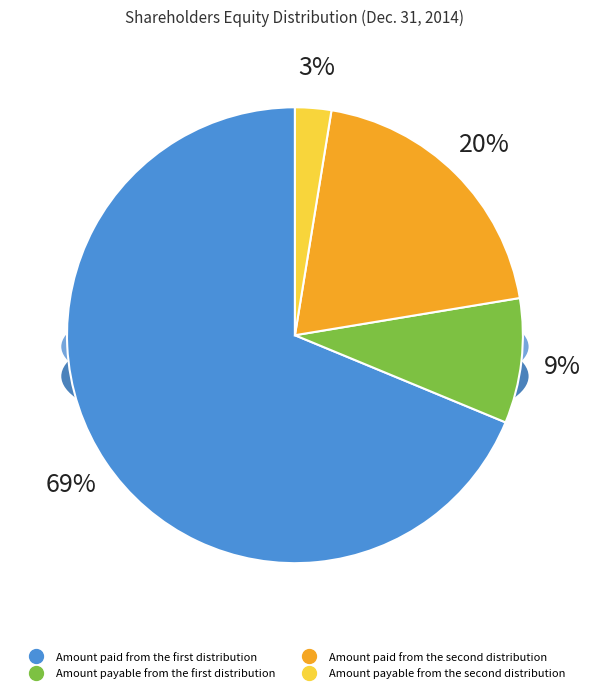

What is the smallest slice in the pie chart?

Amount payable from the second distribution